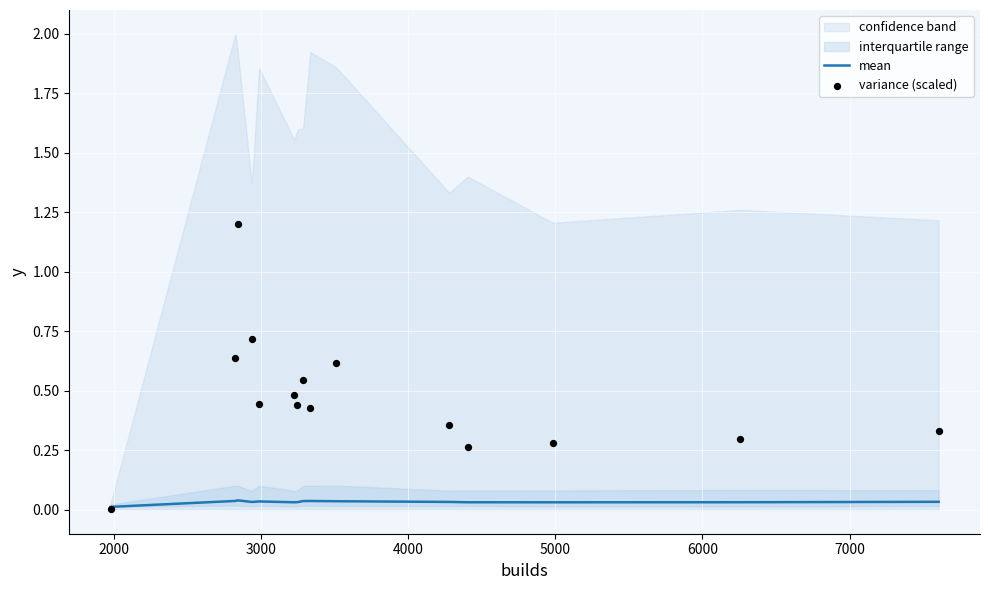

Which series reaches the minimum Y coordinate?

variance (scaled)